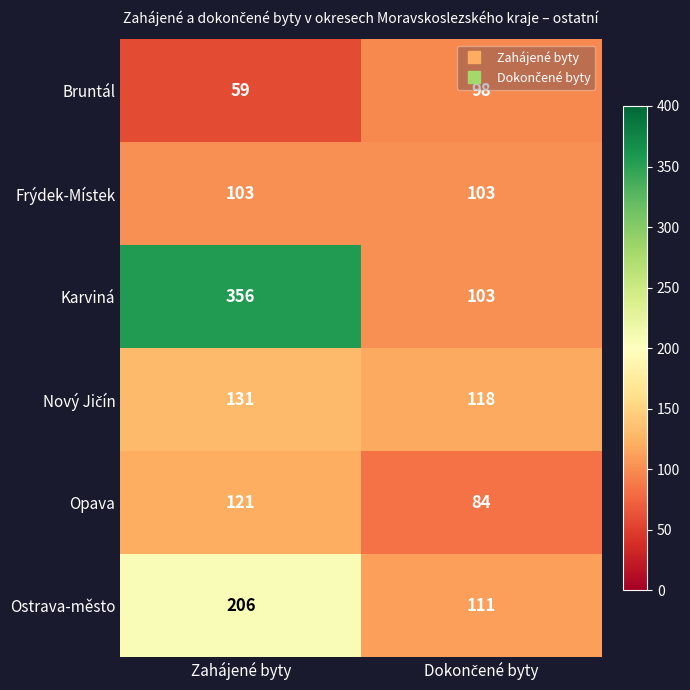

Which label corresponds to the smallest value in the chart?

Zahájené byty